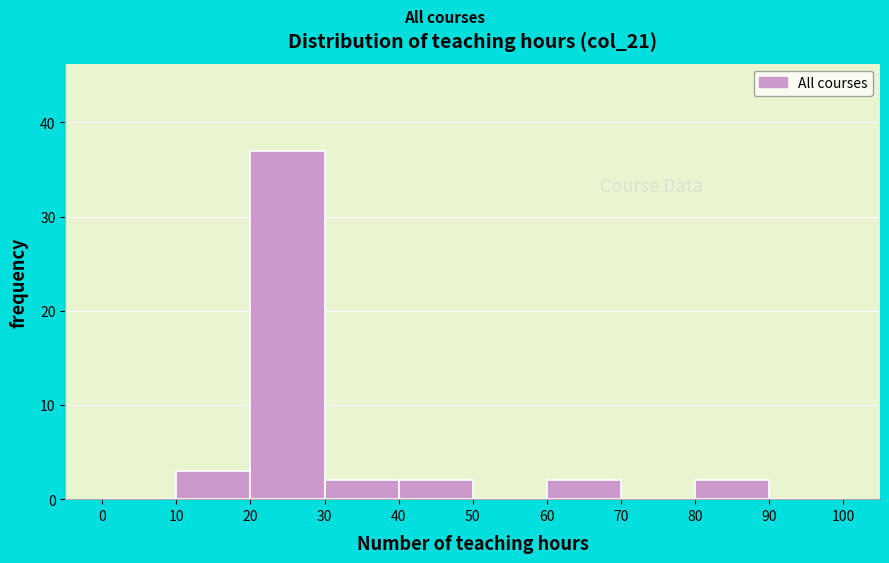

Reading left to right, list every bar in this chart as the range it spans on the x-axis followed by its height. The values are not printed on the chart, so give them approximately, as read against the axis.

0 to 10: 0
10 to 20: 3
20 to 30: 37
30 to 40: 2
40 to 50: 2
50 to 60: 0
60 to 70: 2
70 to 80: 0
80 to 90: 2
90 to 100: 0